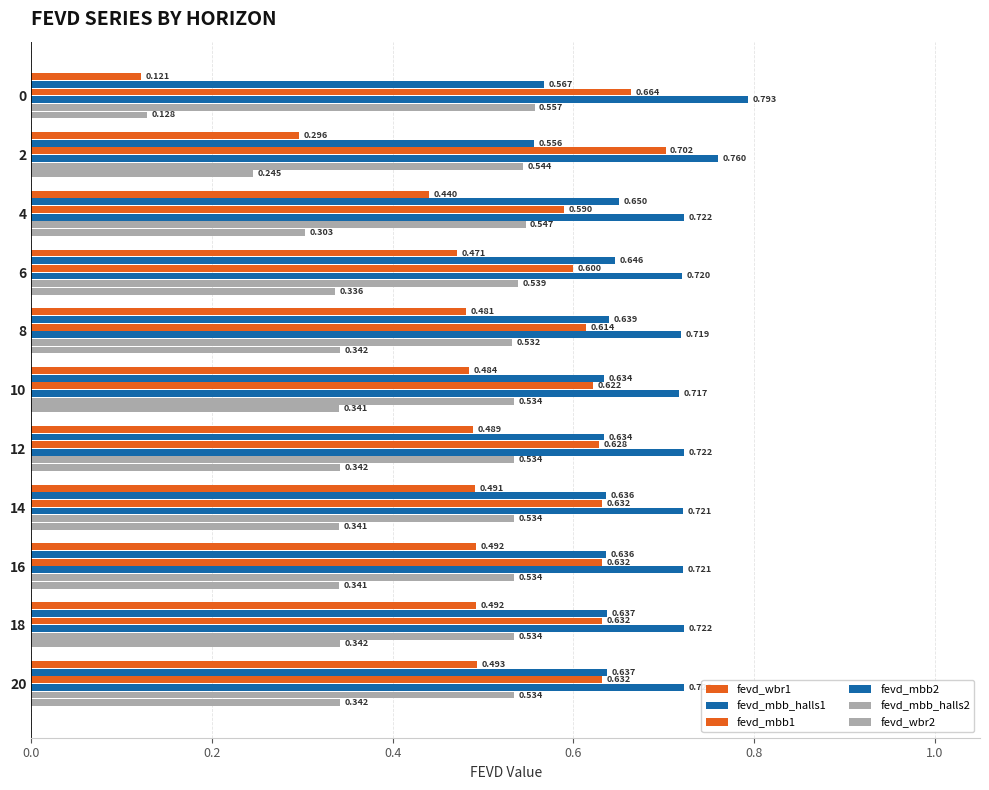

How many series are shown in this chart?

6